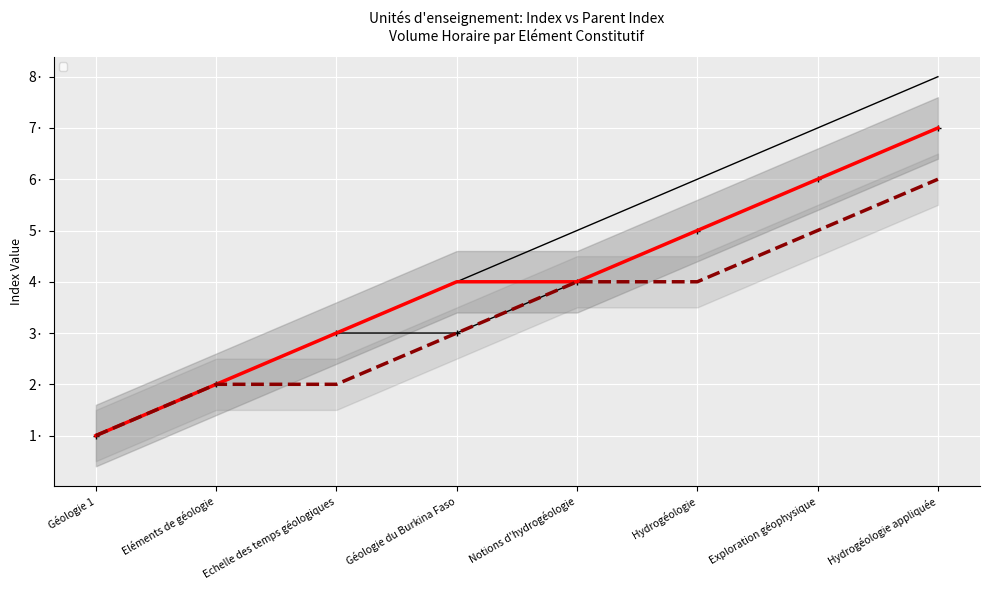

Where does the _index series first go above 5?

Hydrogéologie